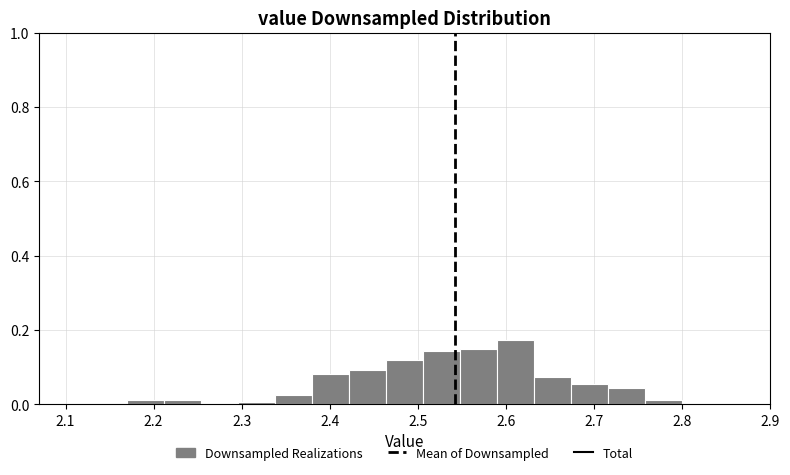

How tall is the bar that spans 2.632 to 2.674 on the x-axis? Neither the bar edges nor the heights are printed on the chart, so give them approximately, as read against the axes.

0.08